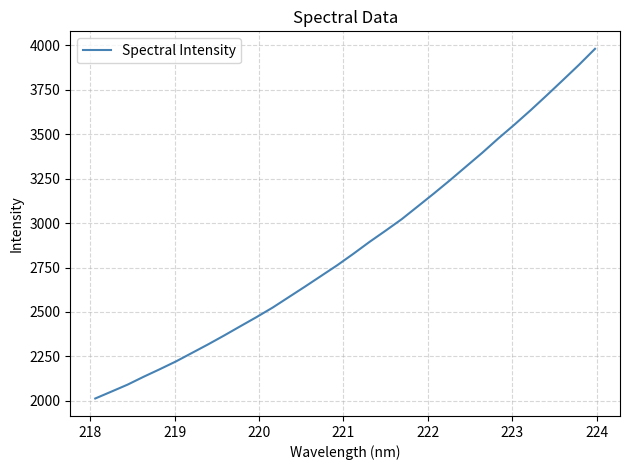

How many series are shown in this chart?

1